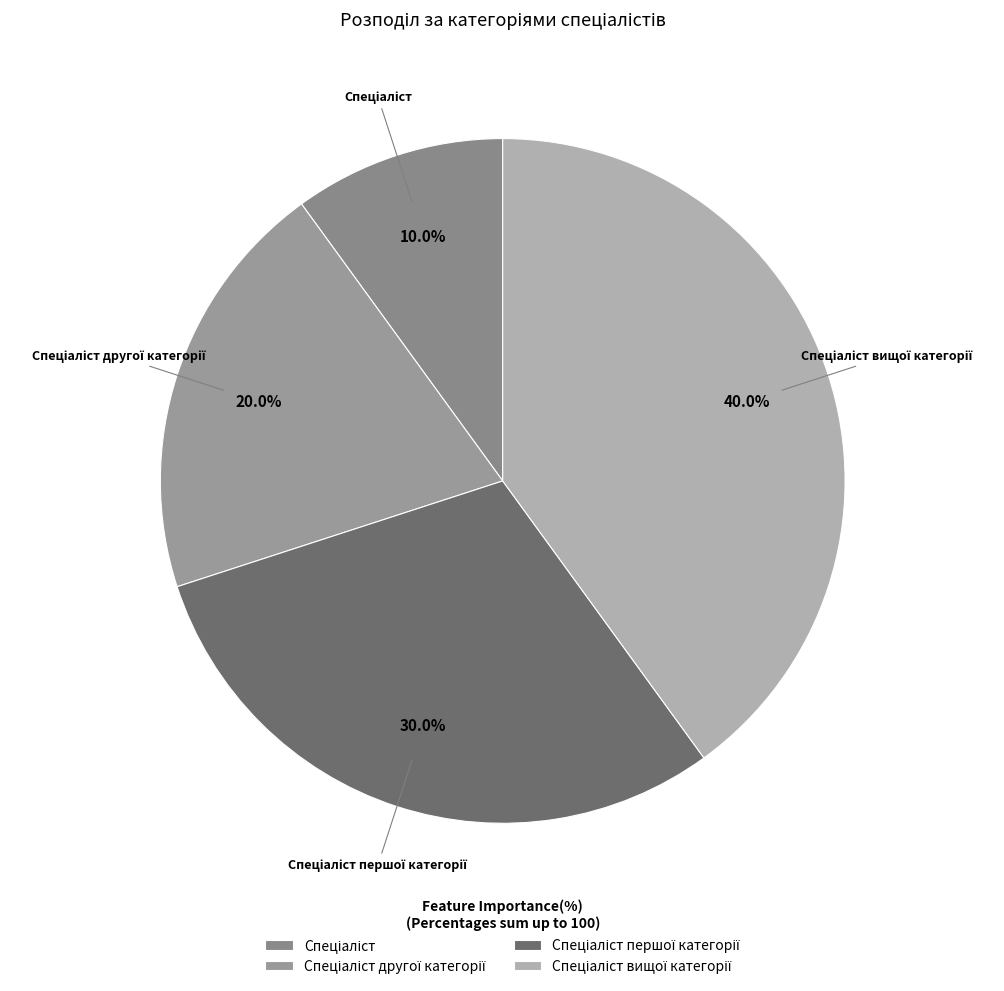

Is there a majority slice in this chart?

No